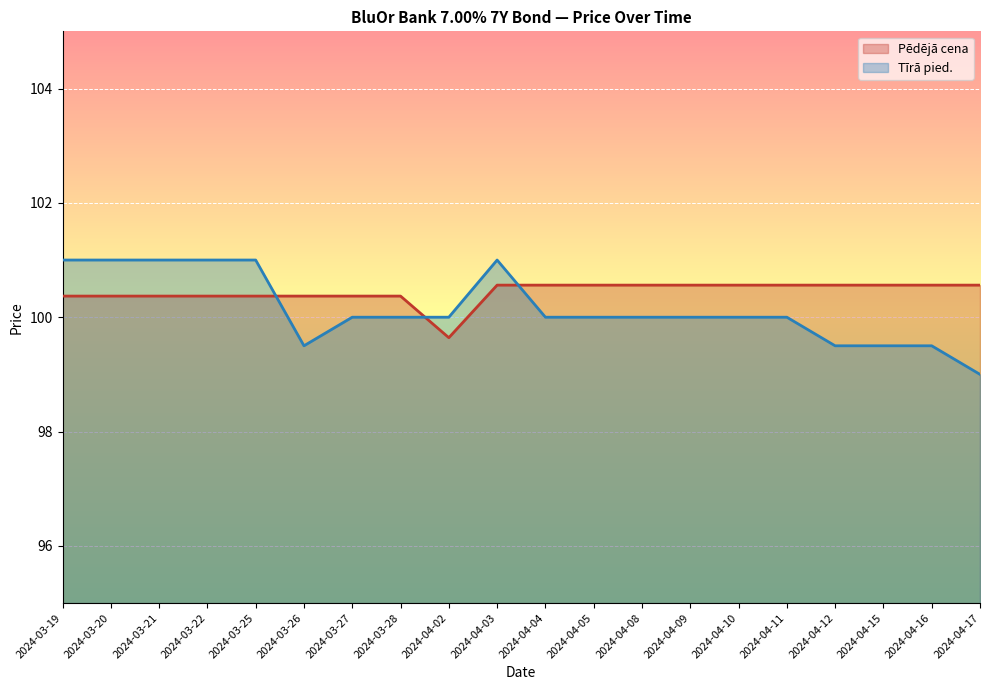

What are all the series names shown in the legend?

Pēdējā cena, Tīrā pied.